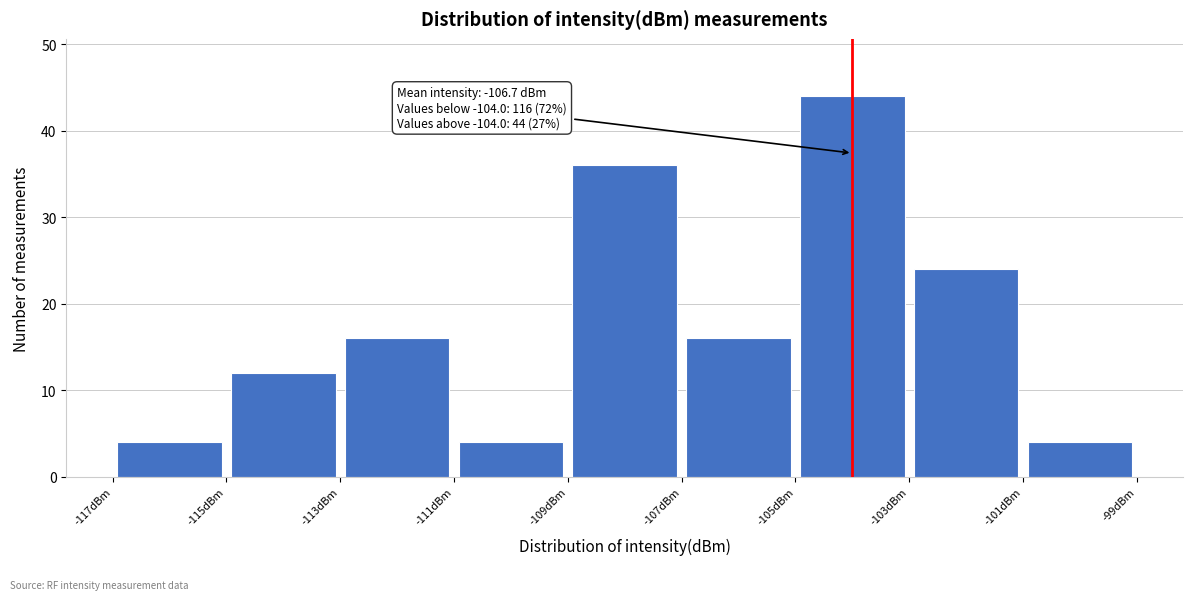

Which range on the x-axis has the tallest bar?

-105 to -103